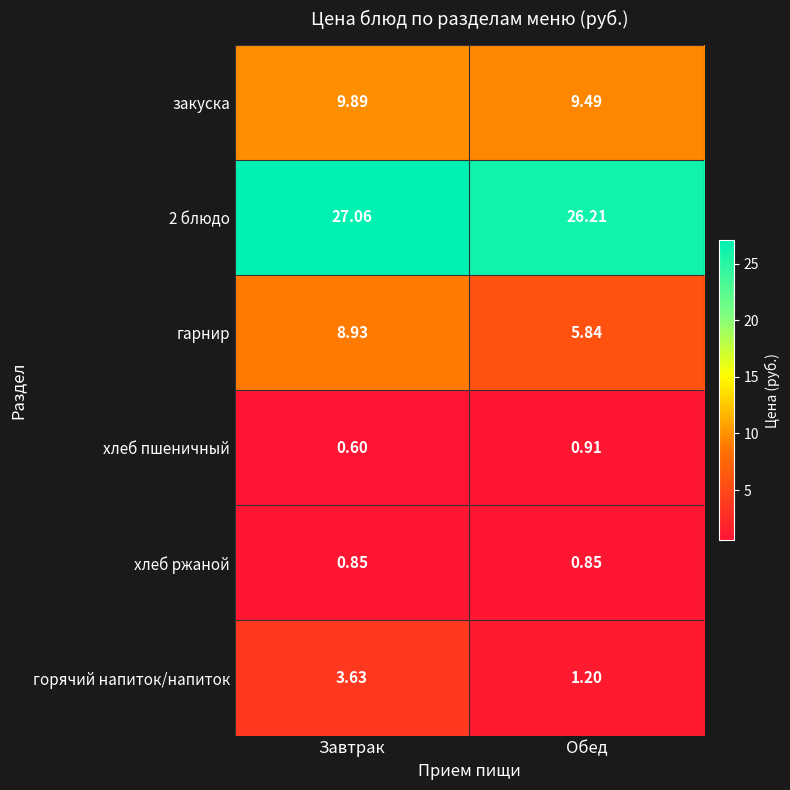

Between Завтрак and Обед, which series saw the biggest shift?

гарнир